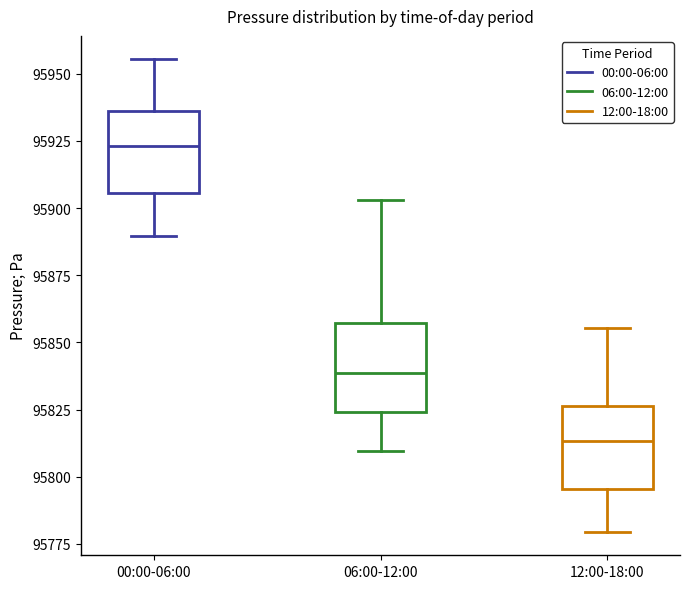

Which box has the lowest median line?

12:00-18:00